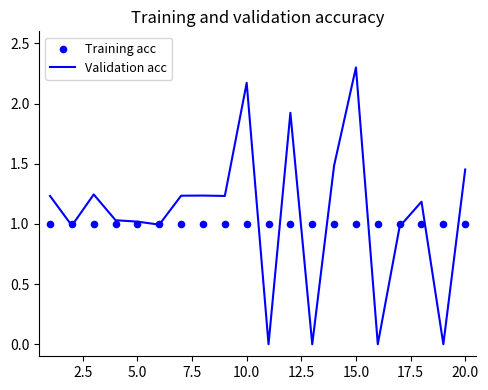

Which series reaches the minimum Y coordinate?

Validation acc